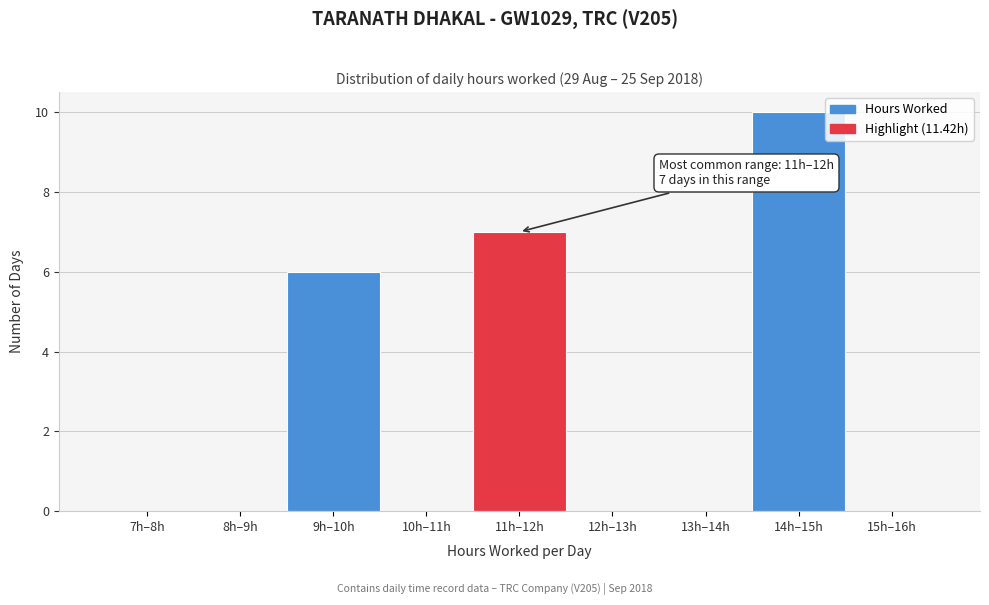

Reading left to right, extract all data points from this chart.

7h–8h=0	8h–9h=0	9h–10h=6	10h–11h=0	11h–12h=7	12h–13h=0	13h–14h=0	14h–15h=10	15h–16h=0